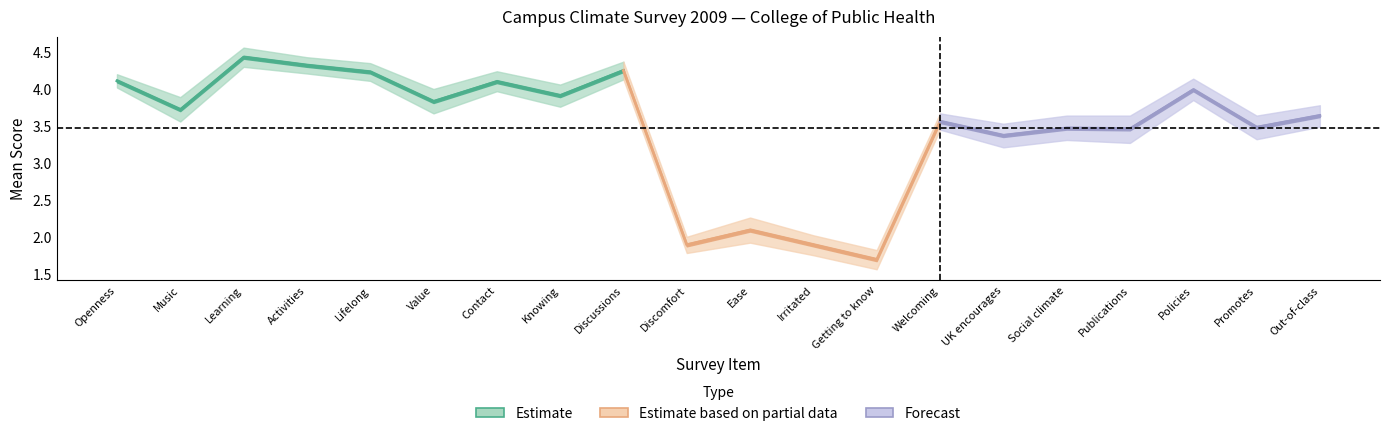

List the labels in order of Mean value, smallest first.

Getting to know, Discomfort, Irritated, Ease, UK encourages, Publications, Social climate, Promotes, Welcoming, Out-of-class, Music, Value, Knowing, Policies, Contact, Openness, Lifelong, Discussions, Activities, Learning